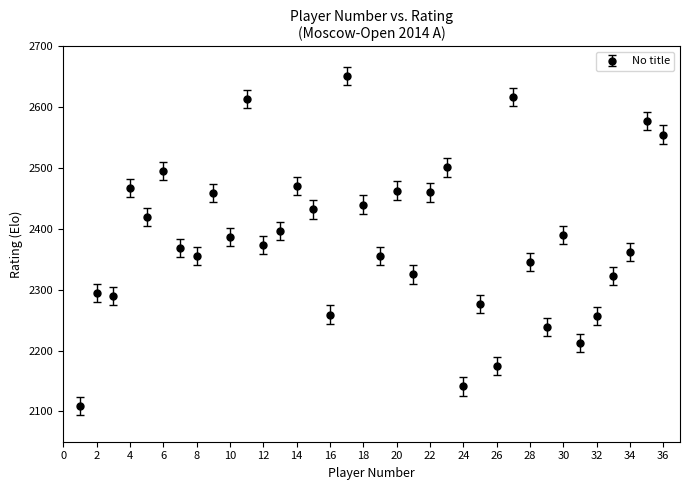

What is the sum of all values?

85854